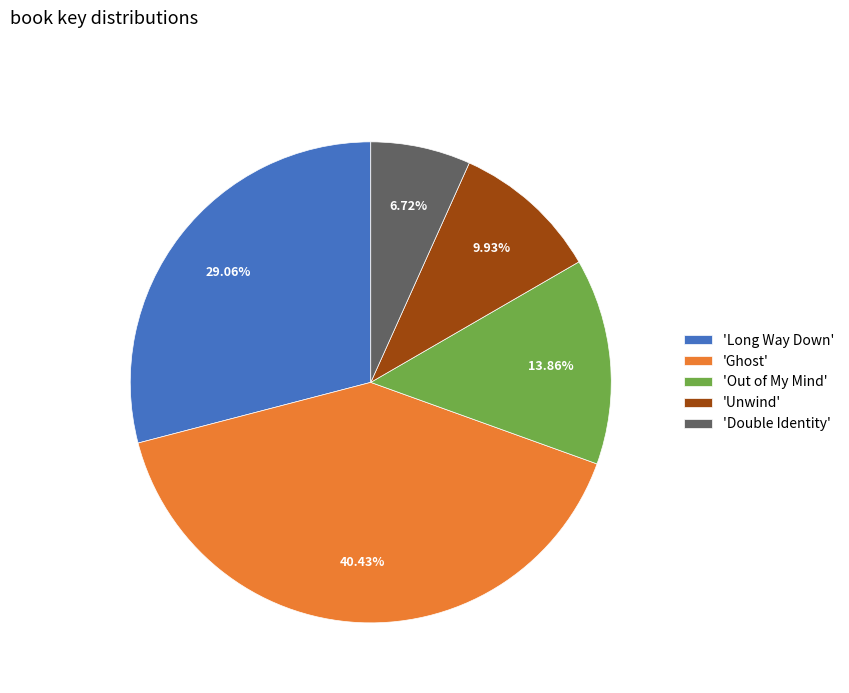

How many slices are in this pie chart?

5